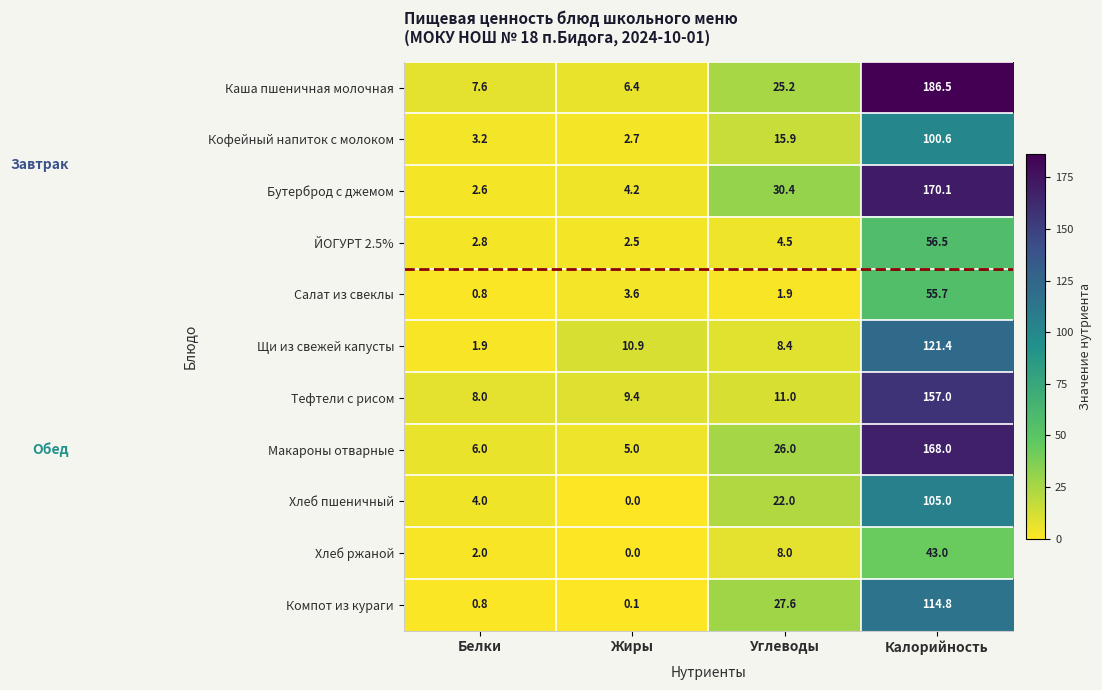

At which category is the sum across all series the highest?

Калорийность